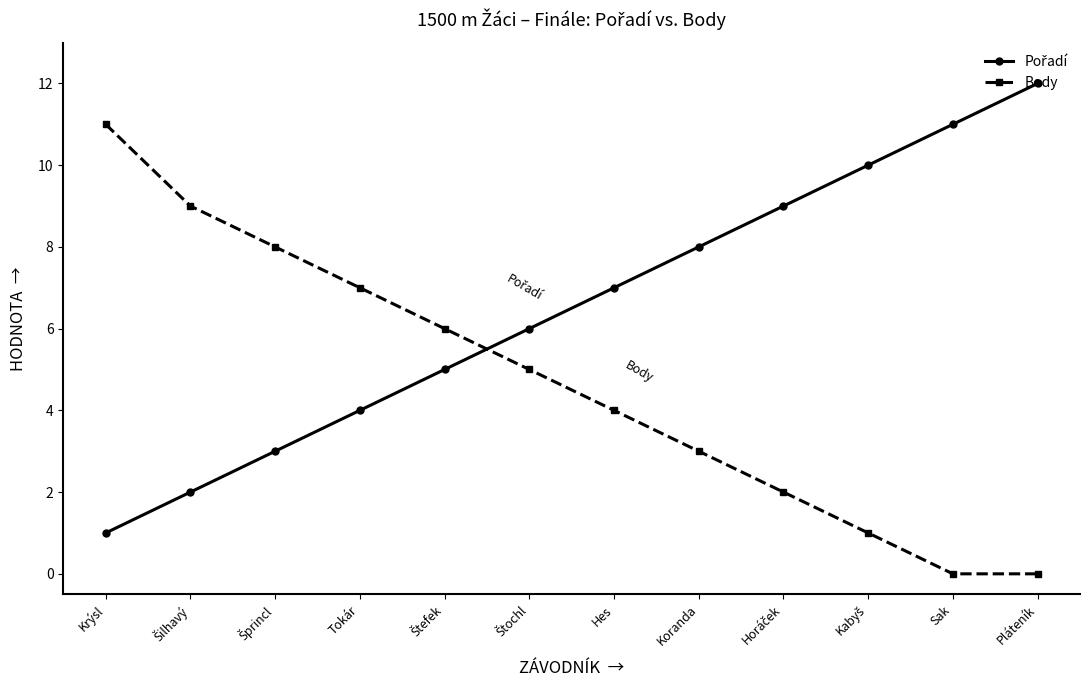

How many data points in Body are less than 5?

6